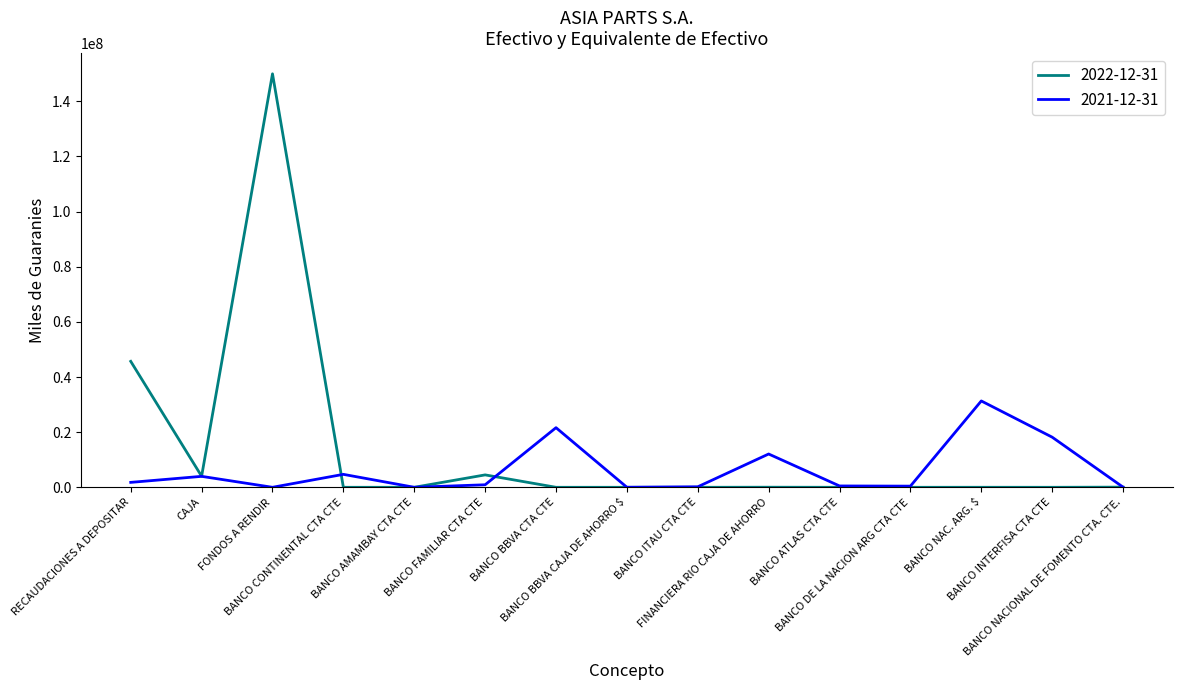

What is the sum of the 2022-12-31 values at FONDOS A RENDIR and BANCO NAC. ARG. $?

149992275